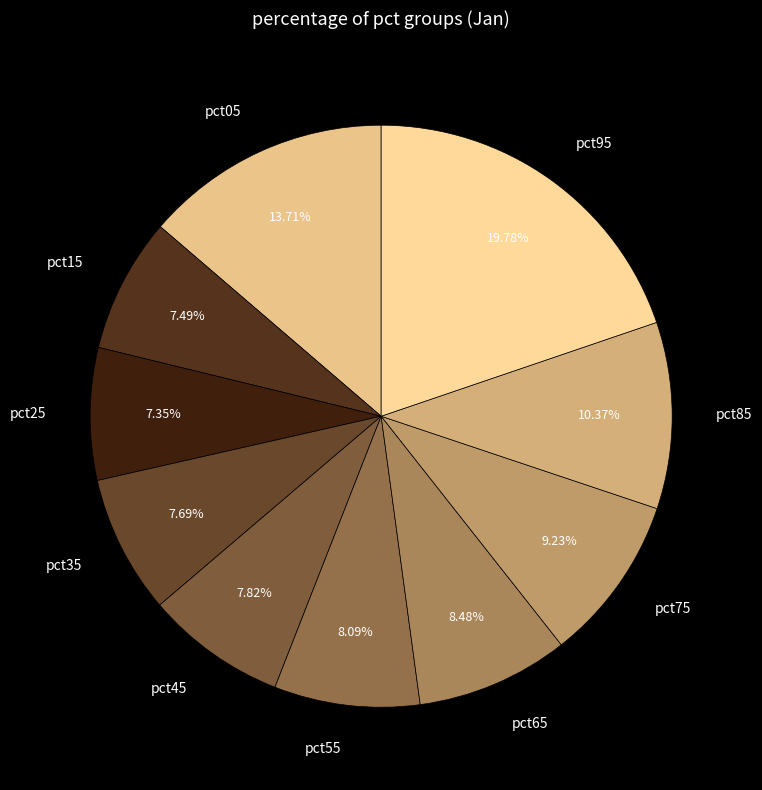

Count the number of slices in the pie.

10